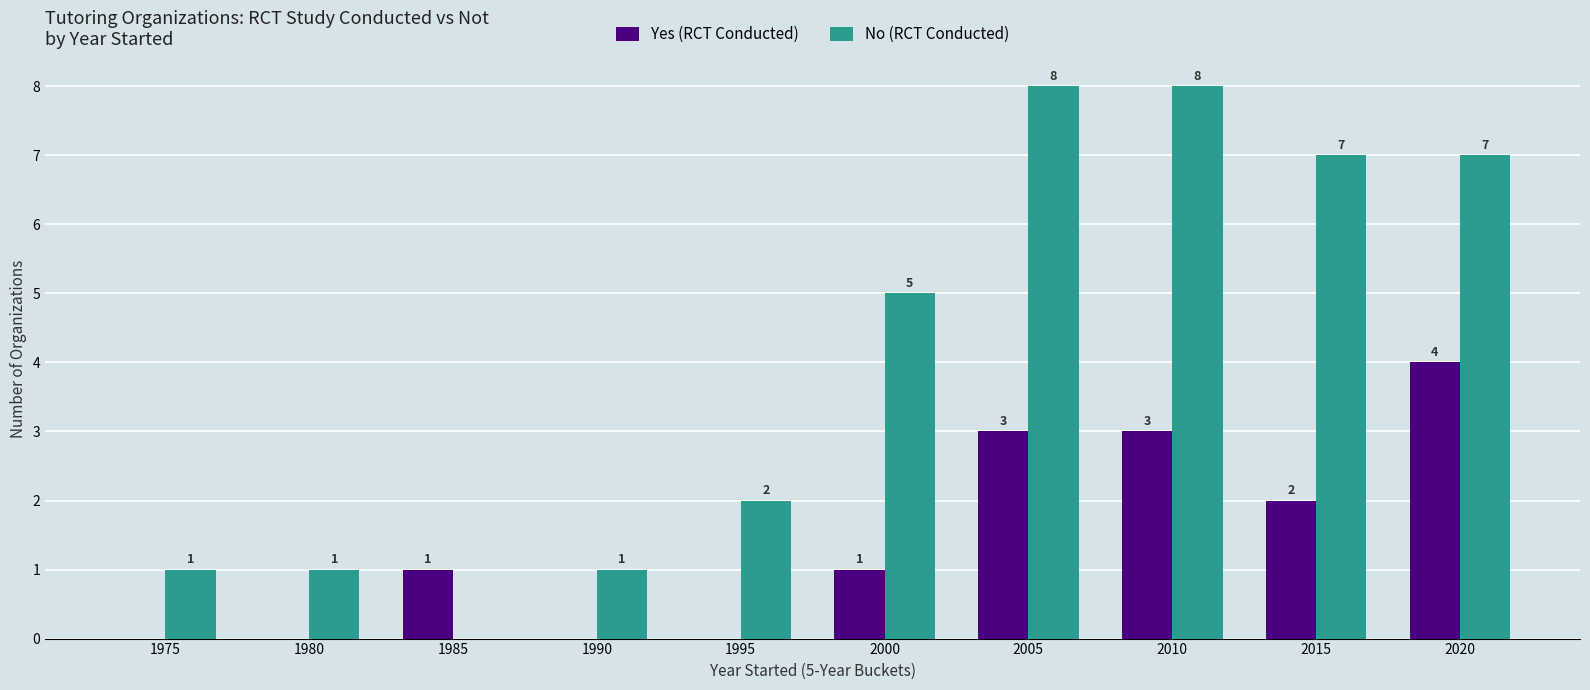

What is the total value across all series at 2015?

9